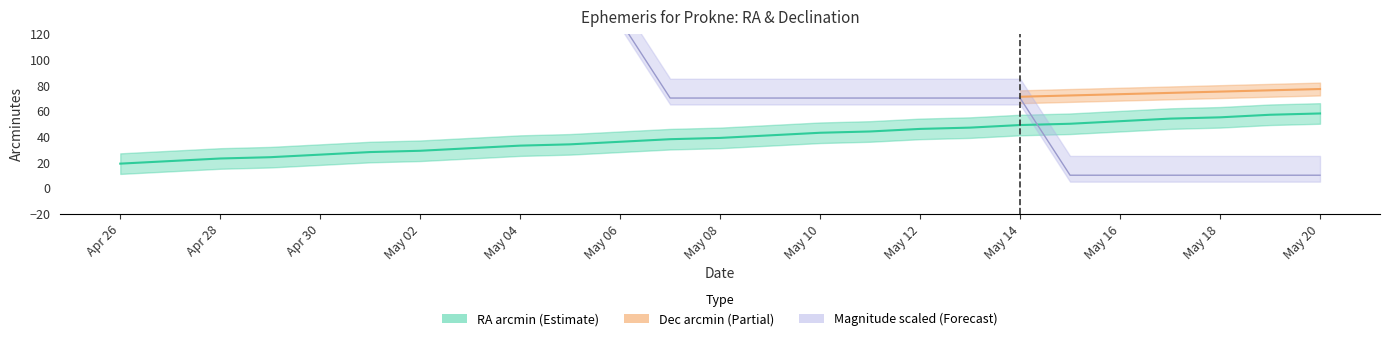

What is the label of the 12th point from the right?

May 09